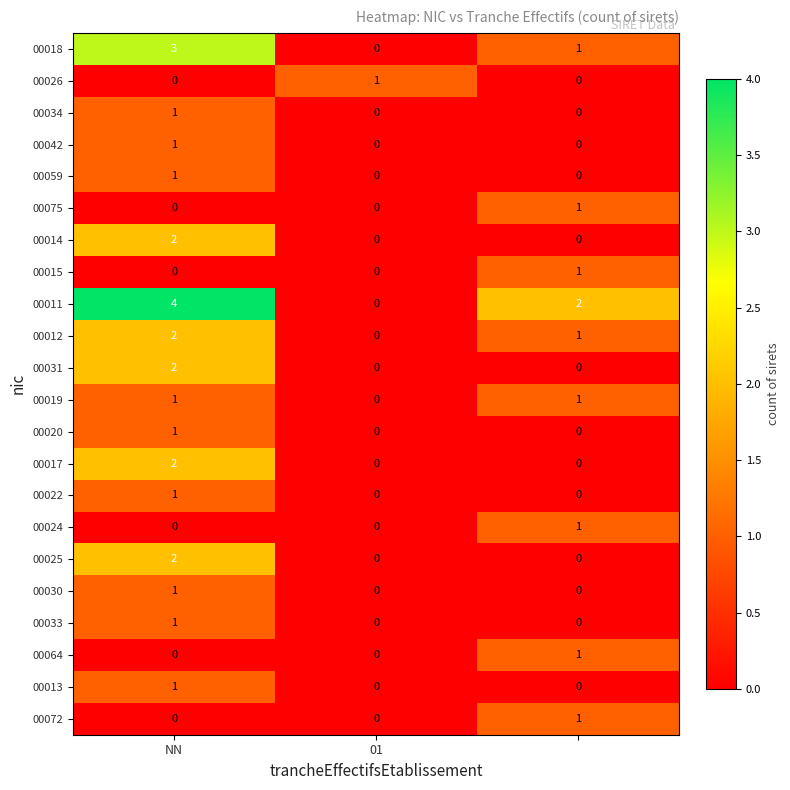

What is the greatest value displayed?

4